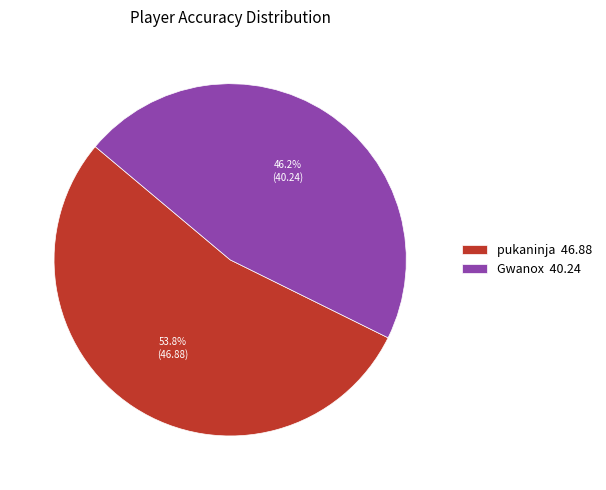

To the nearest percent, what is the difference between the Gwanox and pukaninja slice percentages?

8%